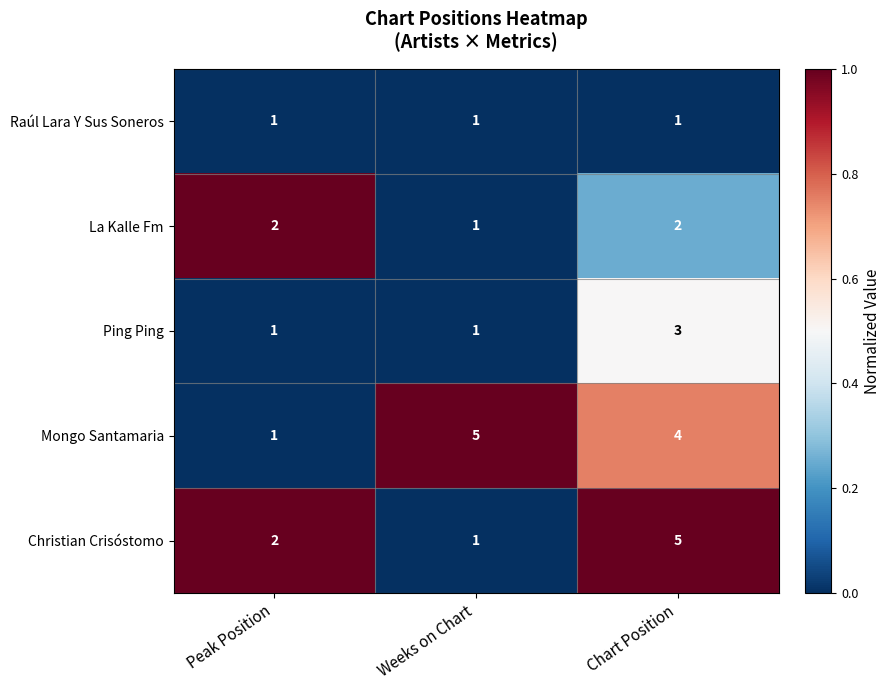

How many distinct data groups are displayed?

5